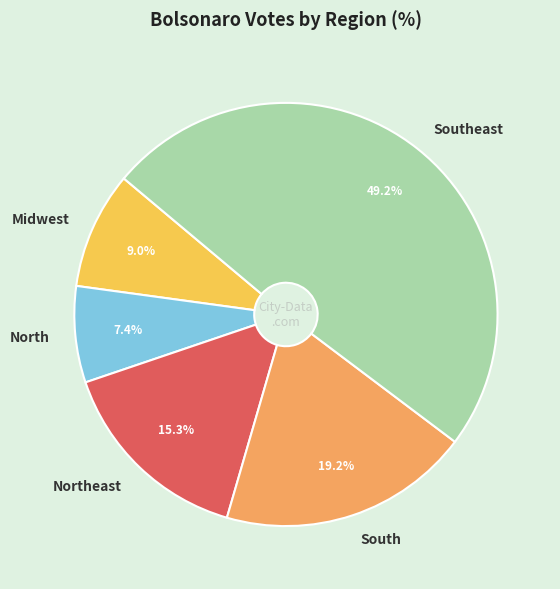

Is Northeast the majority of the pie?

No